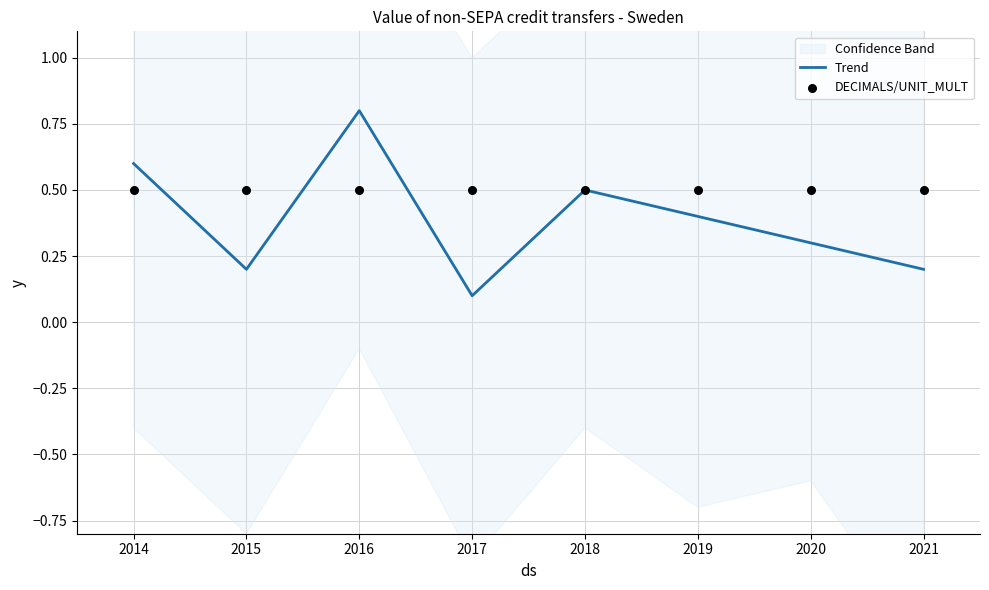

At how many categories does at least one series exceed 0?

8